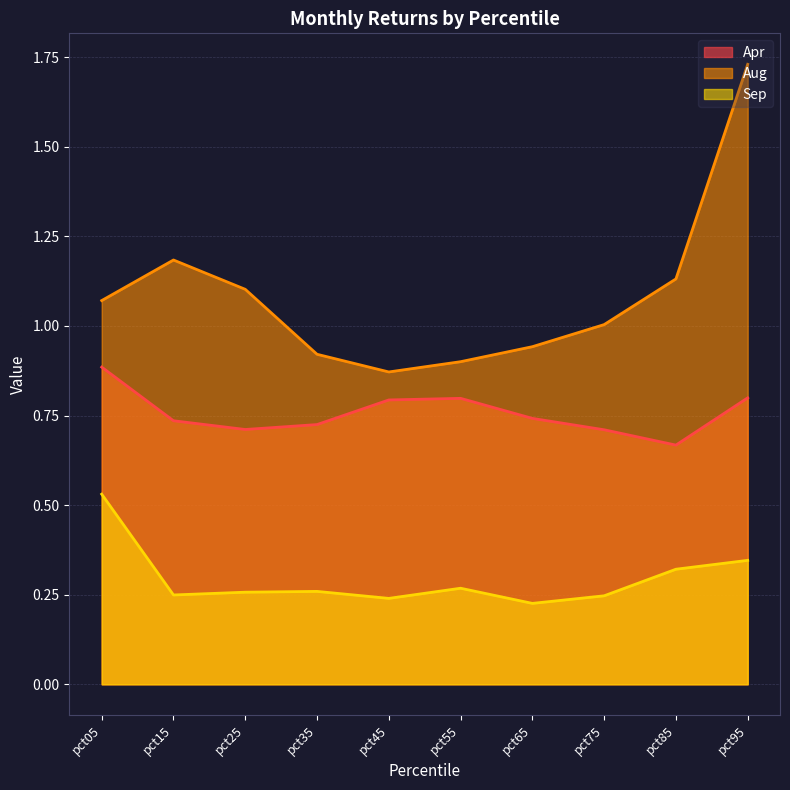

Where is the first local maximum for Apr?

pct55